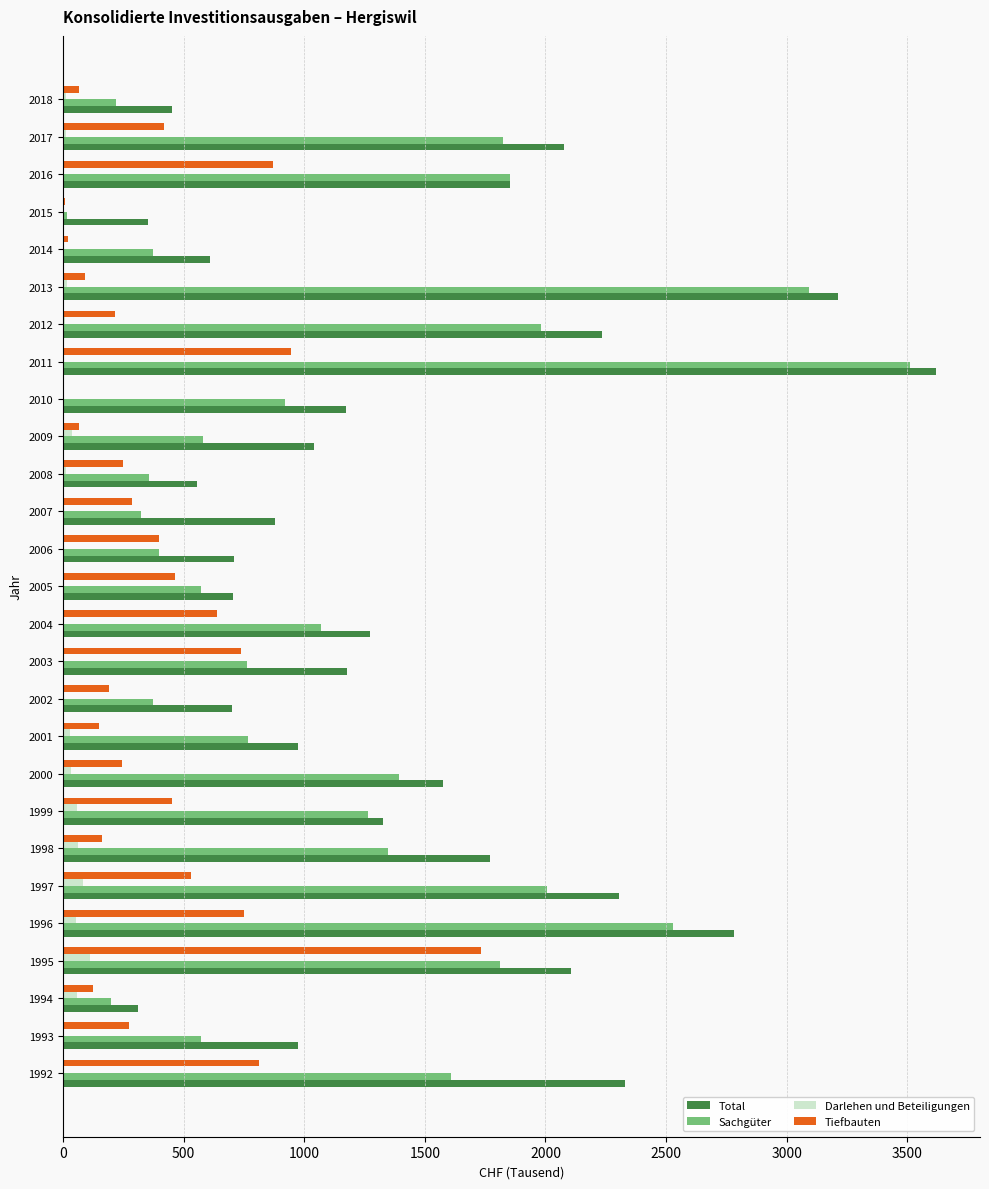

Is it true that Sachgüter equals 2772 at 1992?

False